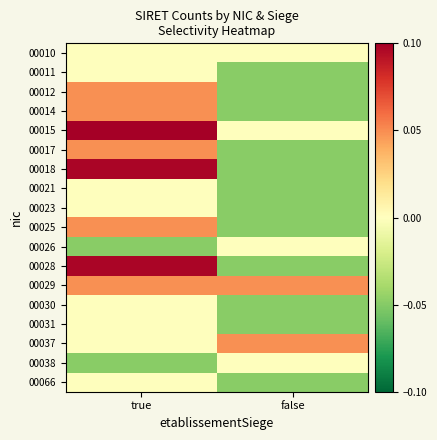

List the series in order of their peak value, highest first.

00015, 00018, 00028, 00012, 00014, 00017, 00025, 00029, 00037, 00010, 00011, 00021, 00023, 00026, 00030, 00031, 00038, 00066